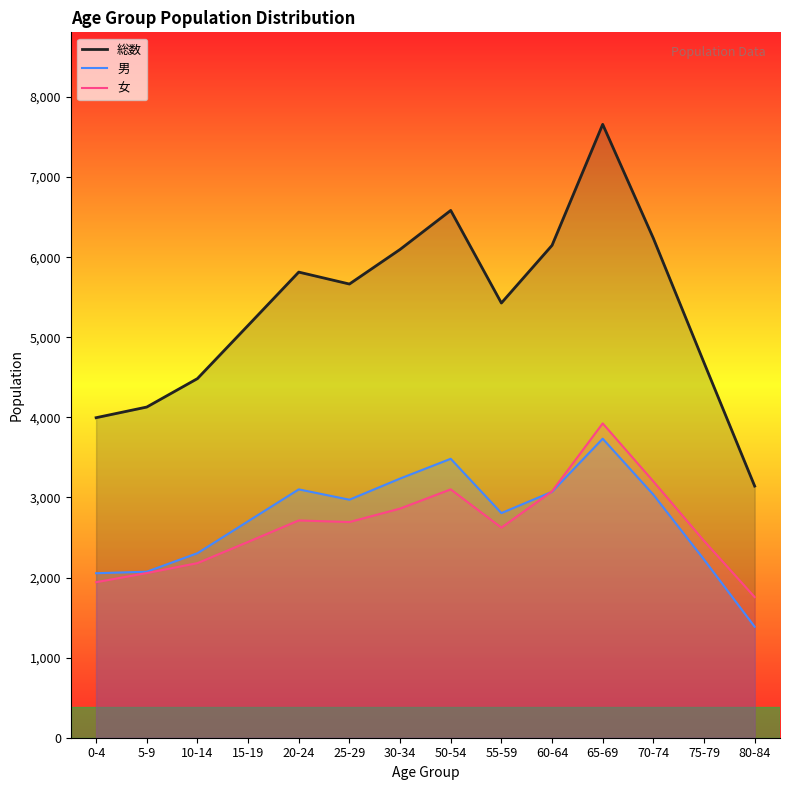

How many lines are shown in the chart?

3